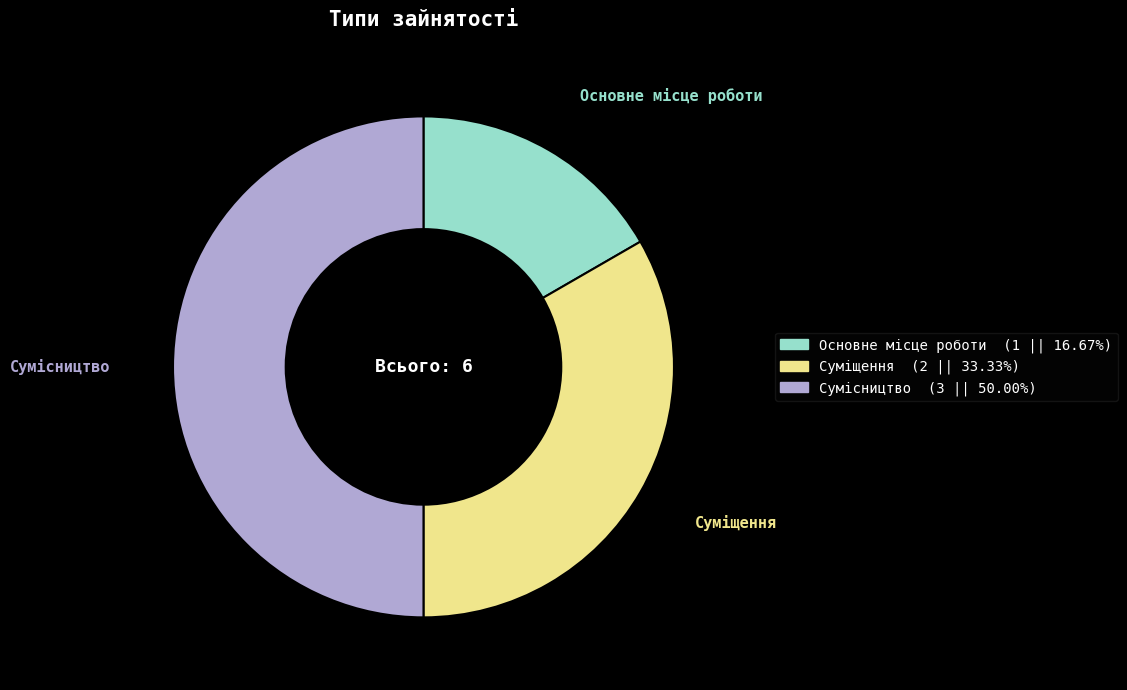

Is the sum of Сумісництво and Основне місце роботи greater than half?

Yes